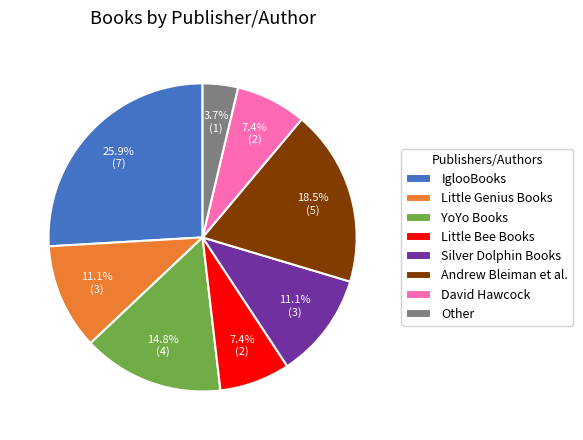

What is the smallest slice in the pie chart?

Other